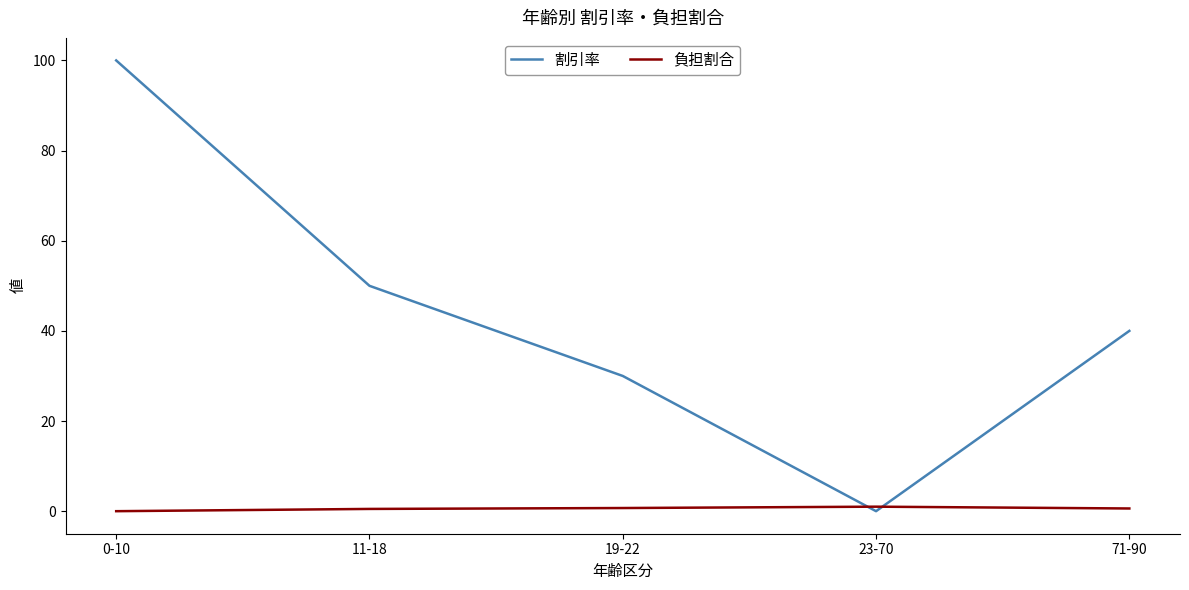

What is the sum of all 負担割合 values?

2.8